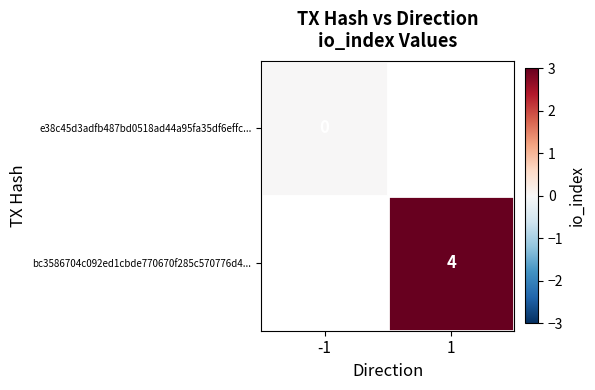

Which category has the highest value in the e38c45d3adfb487bd0518ad44a95fa35df6effc... series?

-1